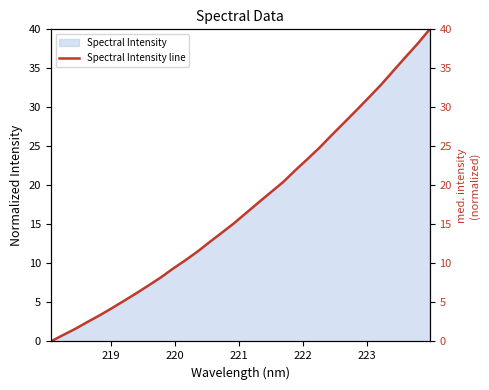

What is the label of the 29th point from the right?

221